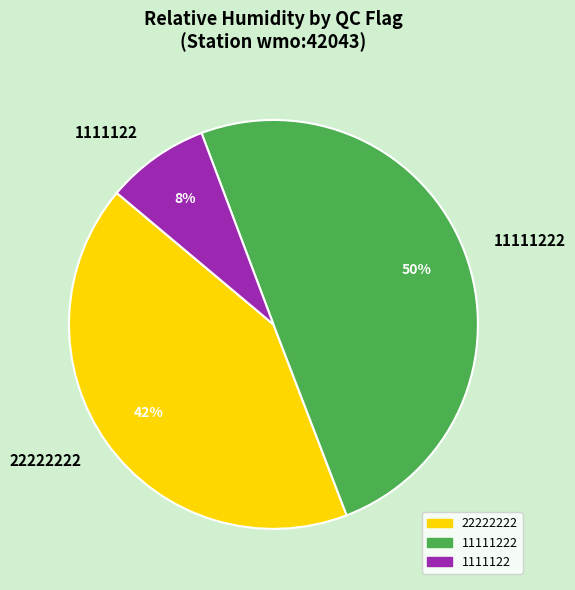

Which has a higher value, 11111222 or 1111122?

11111222